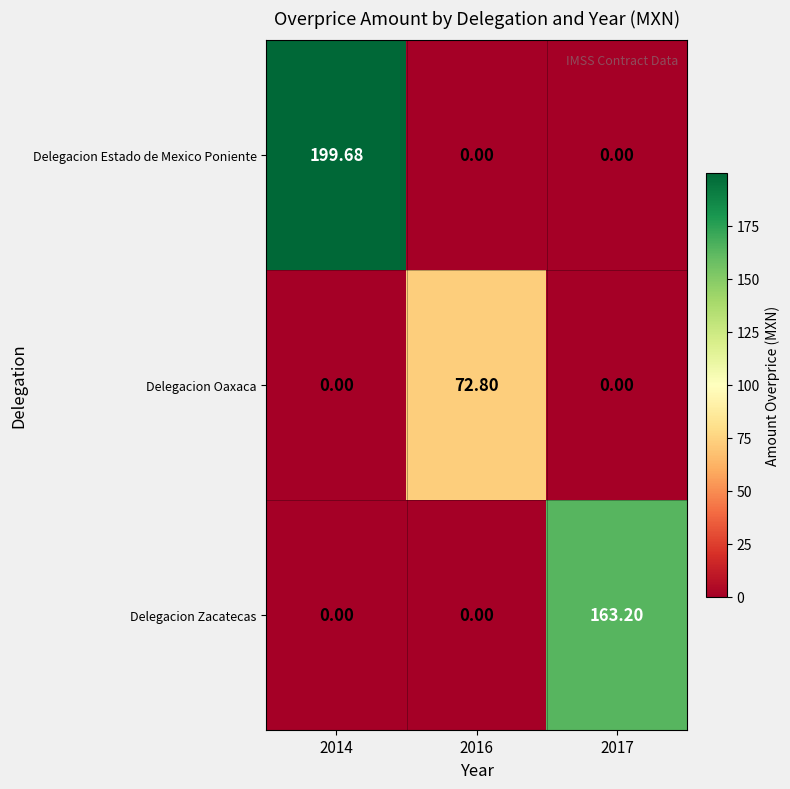

Which series has the largest total across all categories?

Delegacion Estado de Mexico Poniente